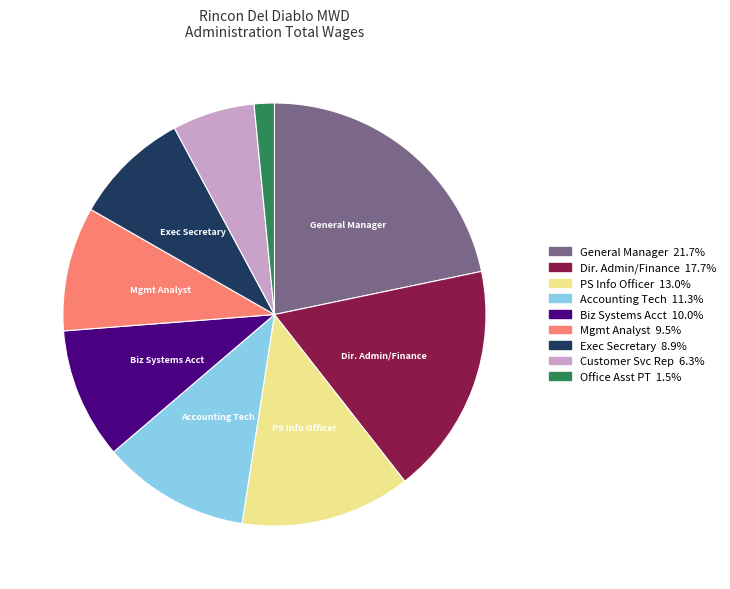

Does any single category account for the majority?

No